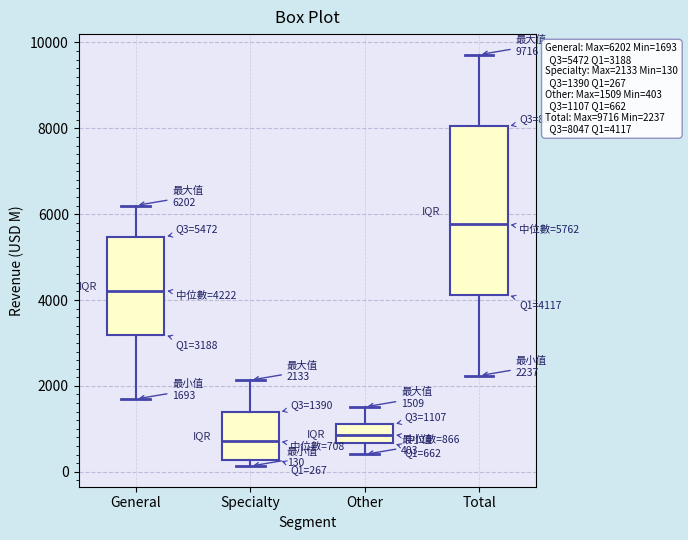

Which box is the tallest, from its lower edge to its upper edge?

Total